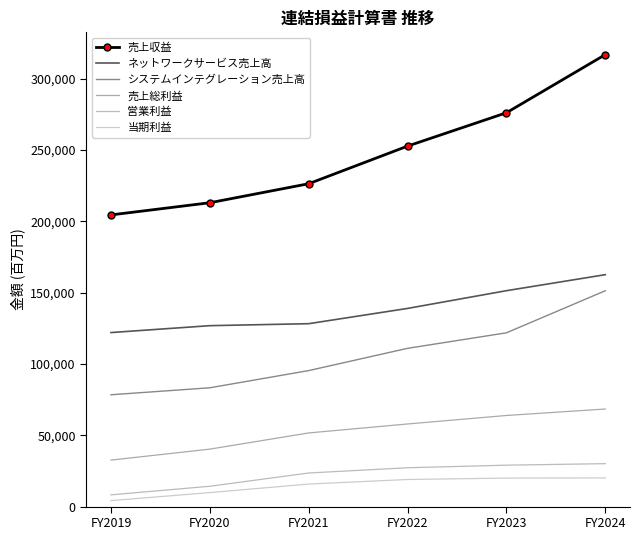

Rank the series at FY2023 from highest to lowest value.

売上収益, ネットワークサービス売上高, システムインテグレーション売上高, 売上総利益, 営業利益, 当期利益